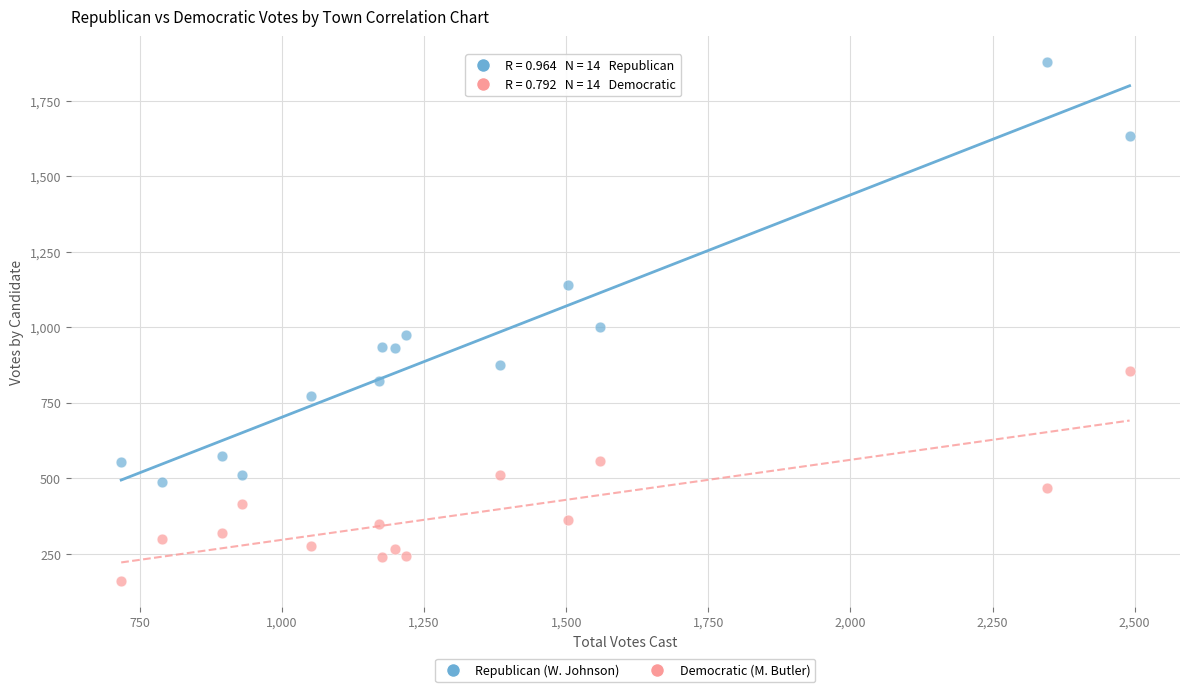

Across all data points, what is the range of Y values (max minus min)?

1716